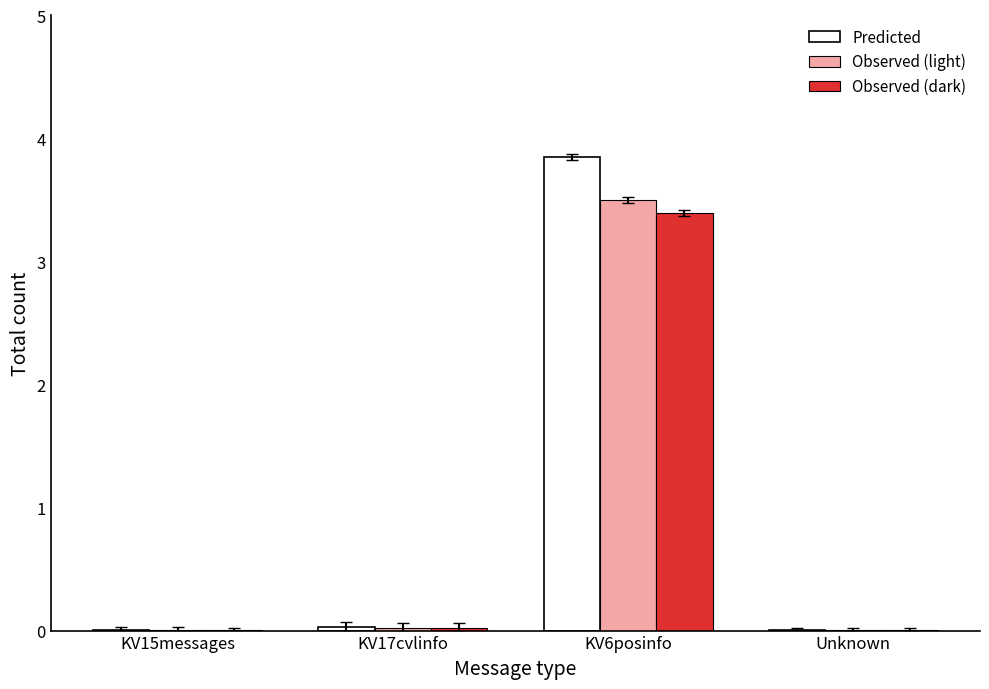

At which label does Observed (light) reach its peak?

KV6posinfo